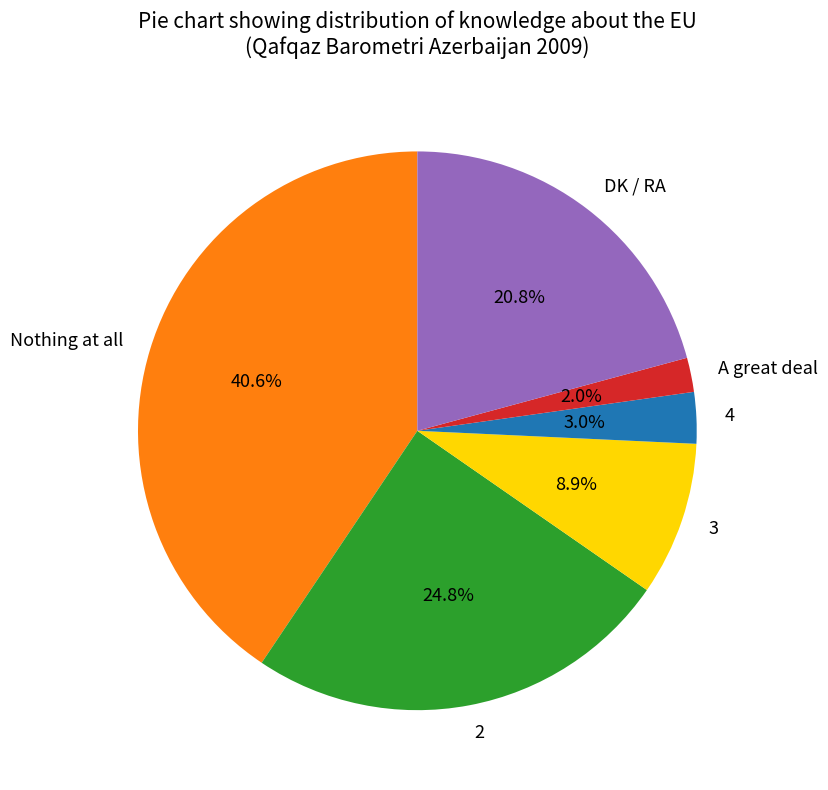

What is the ratio of the value at DK / RA to the value at Nothing at all?

0.5